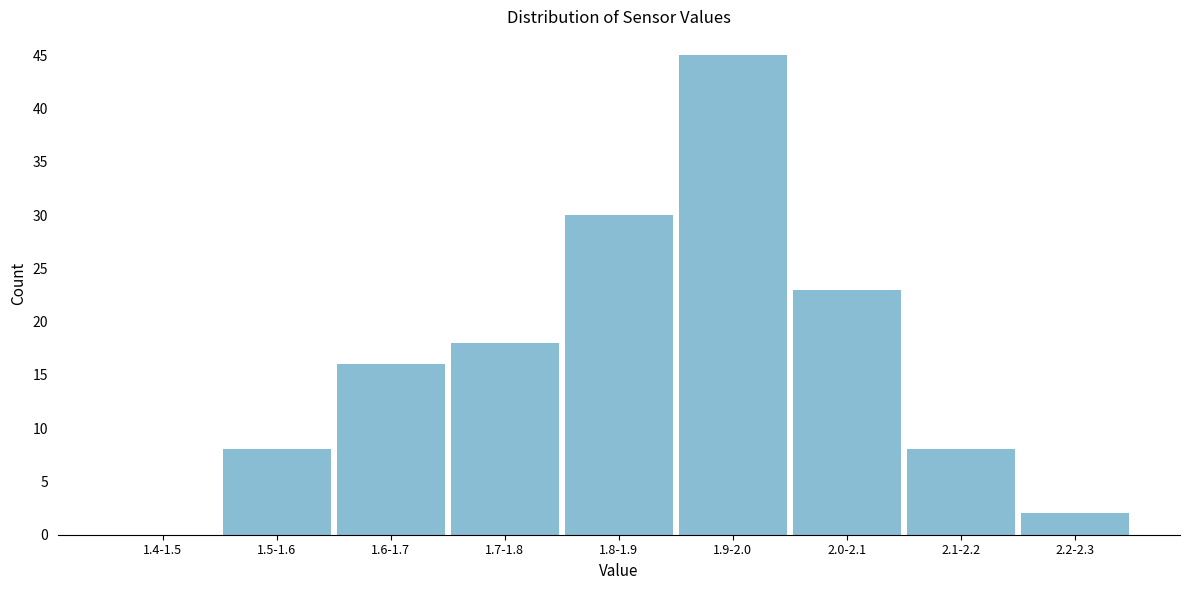

Reading right to left, list all the values displayed in this chart.

2.2-2.3=2	2.1-2.2=8	2.0-2.1=23	1.9-2.0=45	1.8-1.9=30	1.7-1.8=18	1.6-1.7=16	1.5-1.6=8	1.4-1.5=0